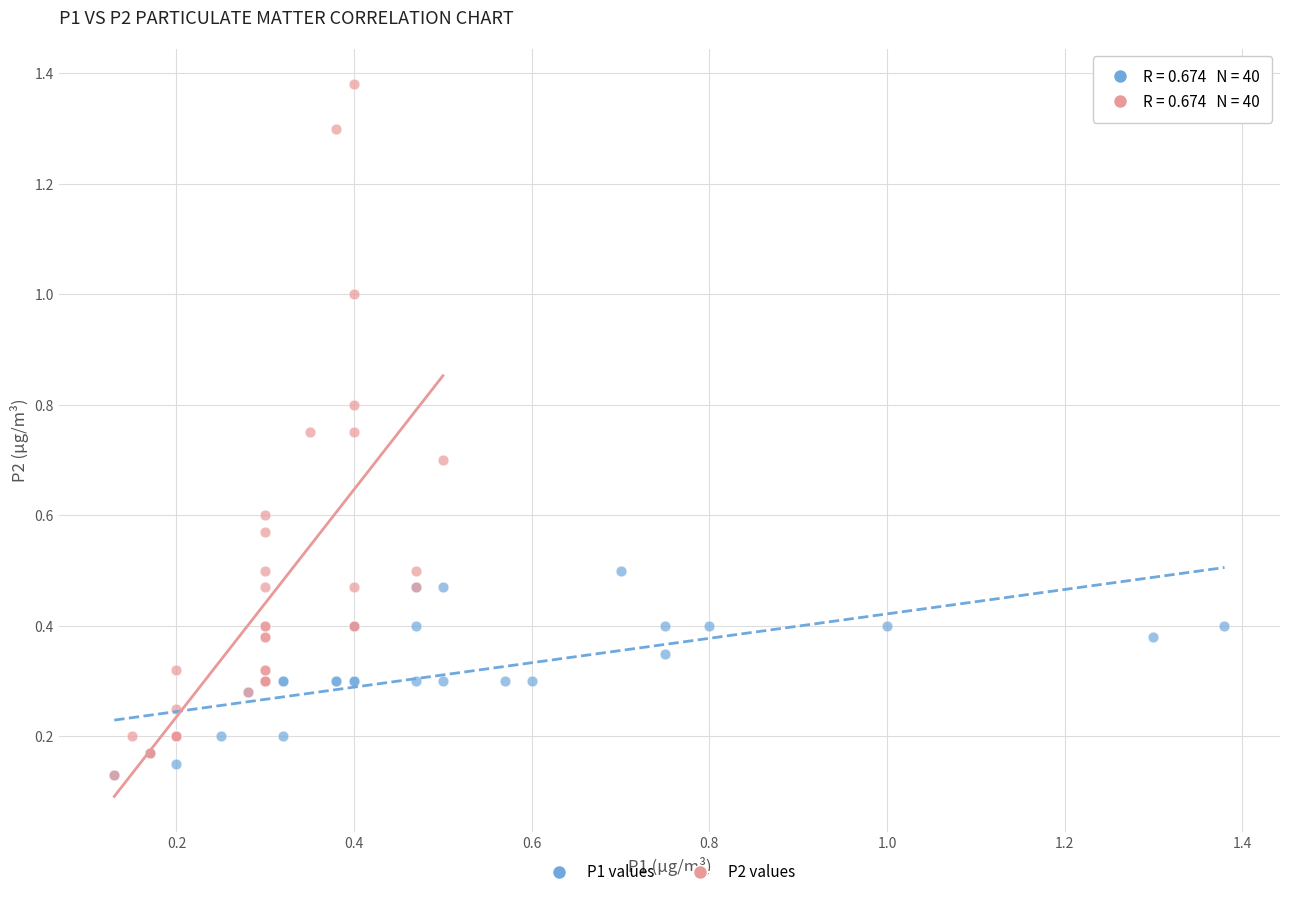

Which series has the widest spread of Y values?

P2 values